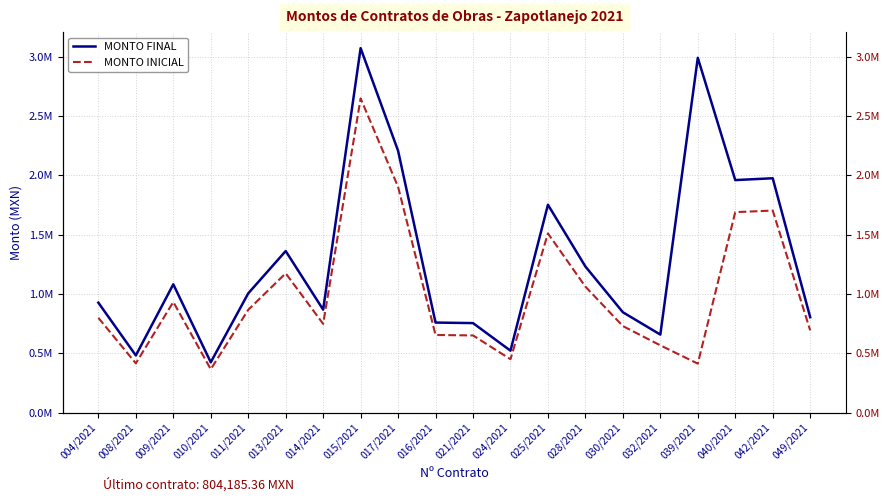

How many categories are shown in the chart?

20